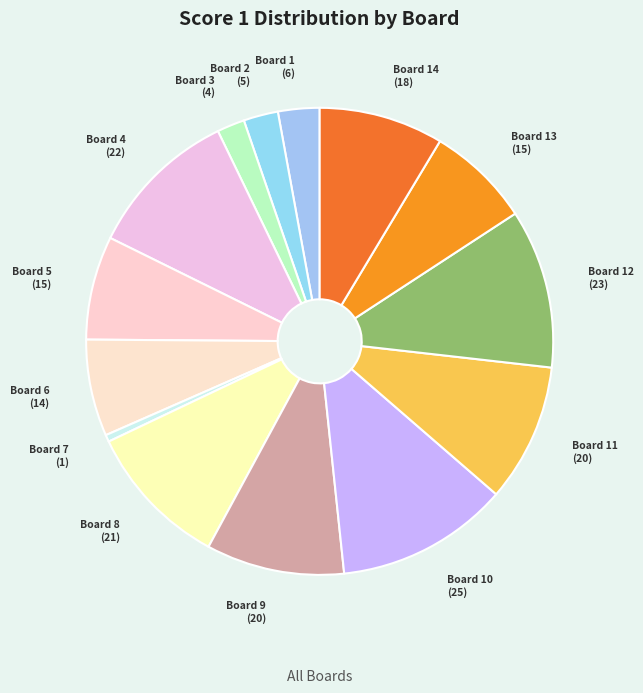

Does any single category account for the majority?

No